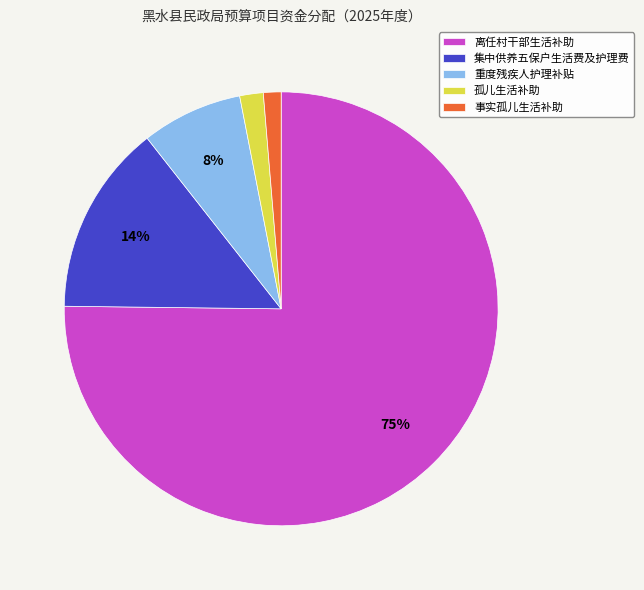

Does 孤儿生活补助 account for over 50% of the chart?

No